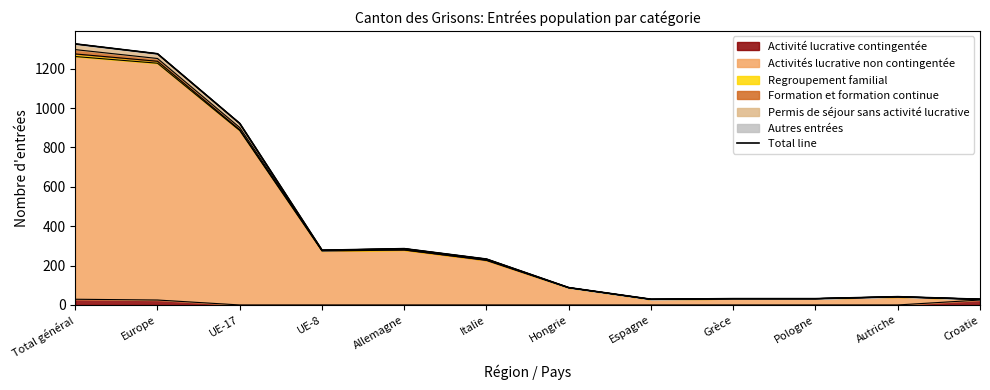

How many lines are shown in the chart?

1